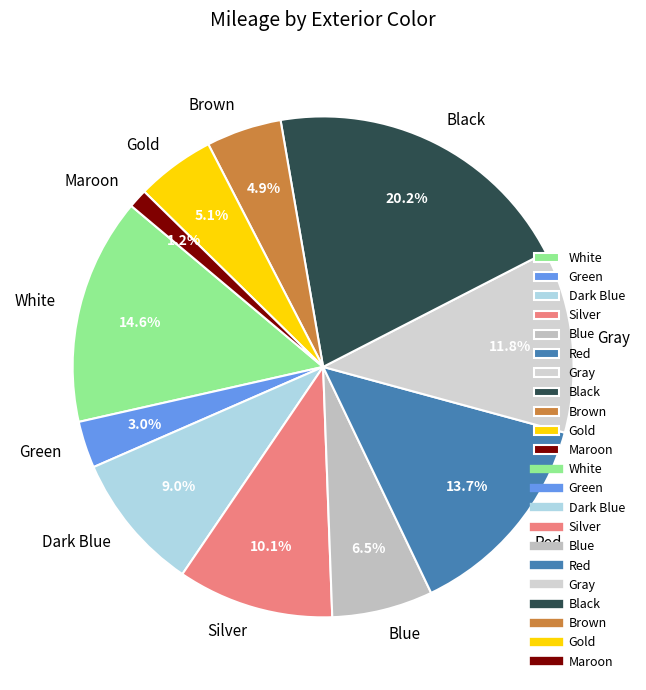

To the nearest percent, what percentage of the pie is Black?

20%